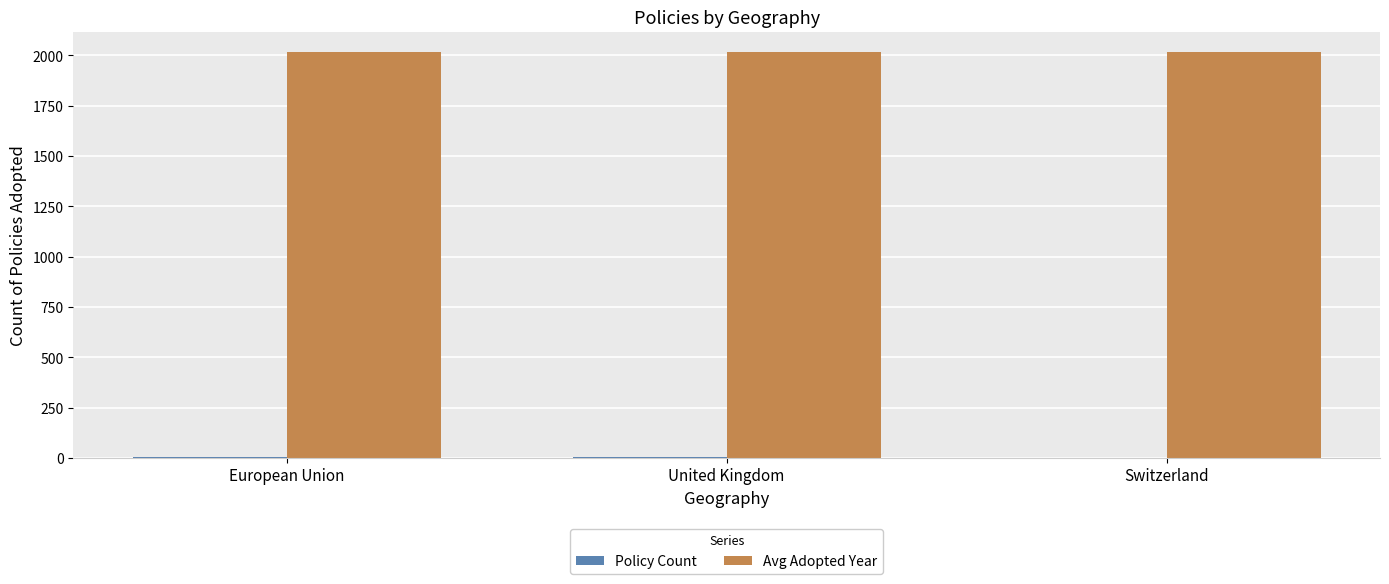

What is the sum of all Avg Adopted Year values?

6051.0